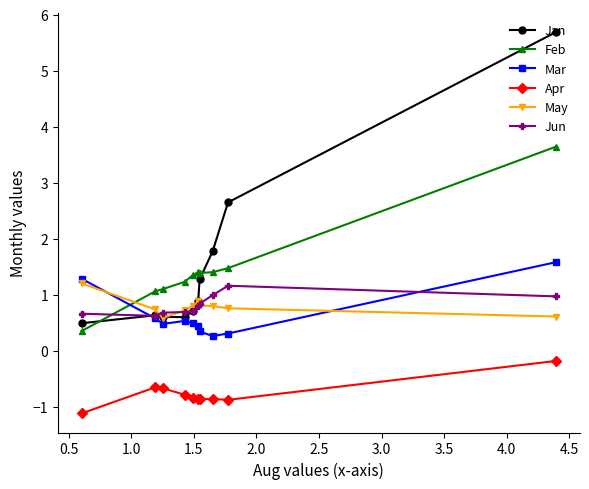

How many intersections are there between Feb and May?

1